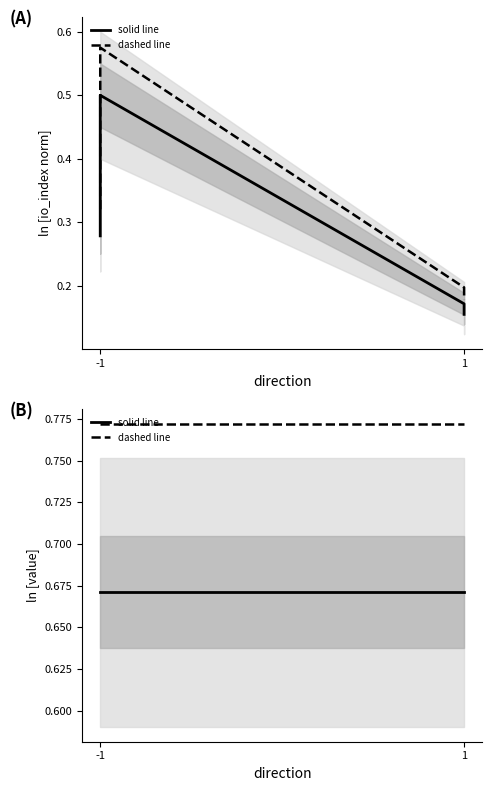

What is the average value of the dashed line series?

0.8